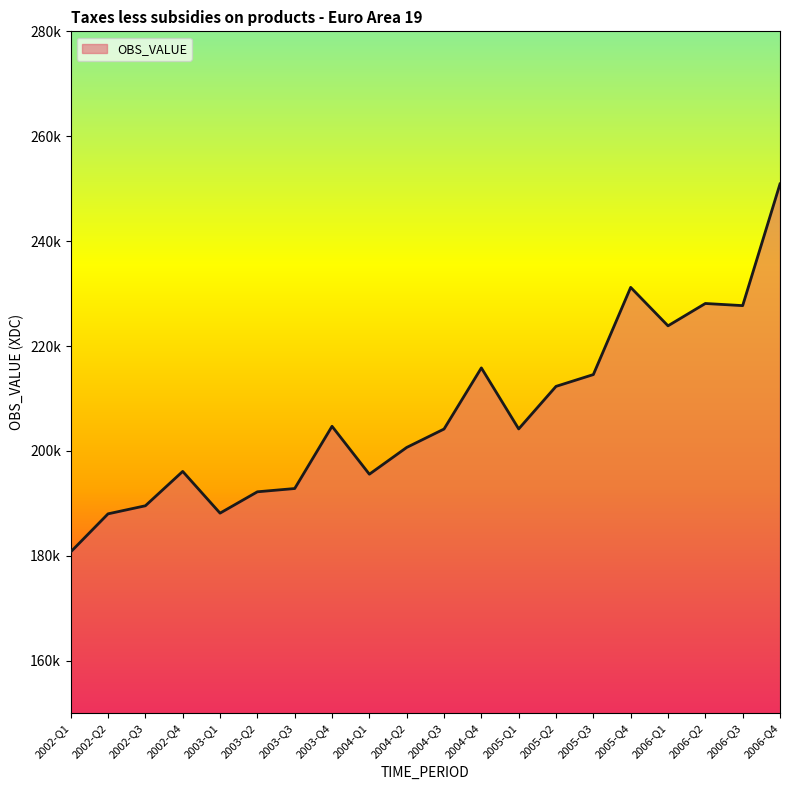

Does the chart have visible grid lines?

No